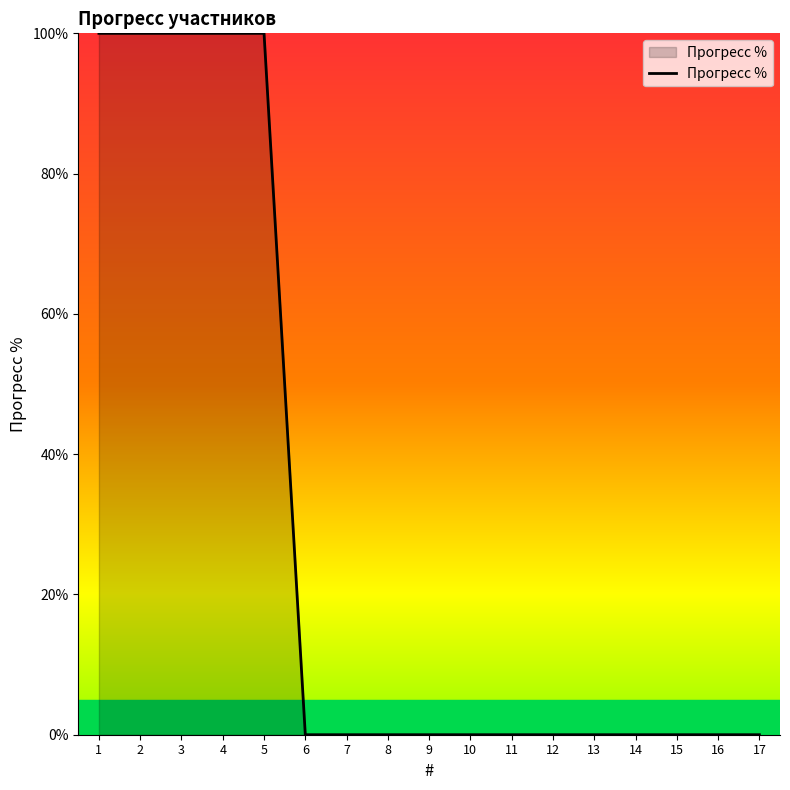

The value at 8 is 0. True or false?

True